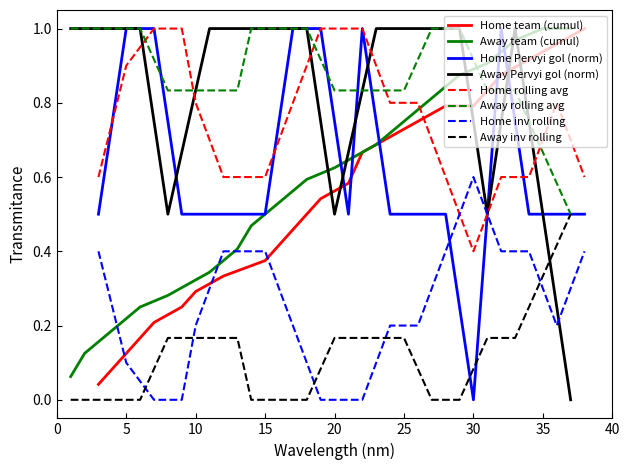

What is the difference between the maximum and second lowest values in the Away team (tur) series?

0.9